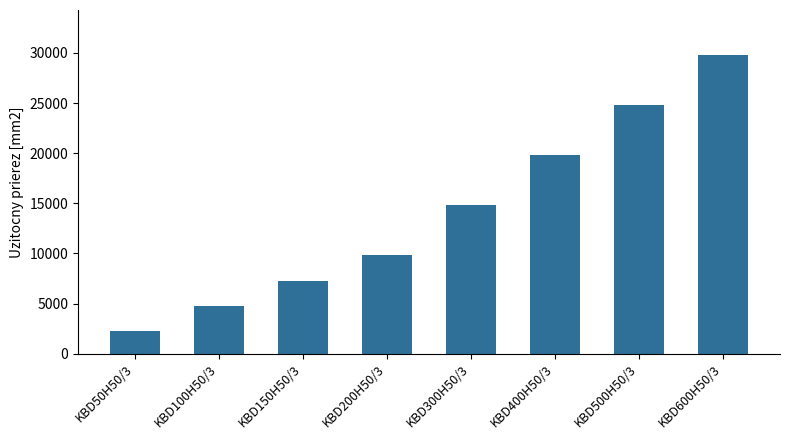

List the labels in order of value, smallest first.

KBD50H50/3, KBD100H50/3, KBD150H50/3, KBD200H50/3, KBD300H50/3, KBD400H50/3, KBD500H50/3, KBD600H50/3